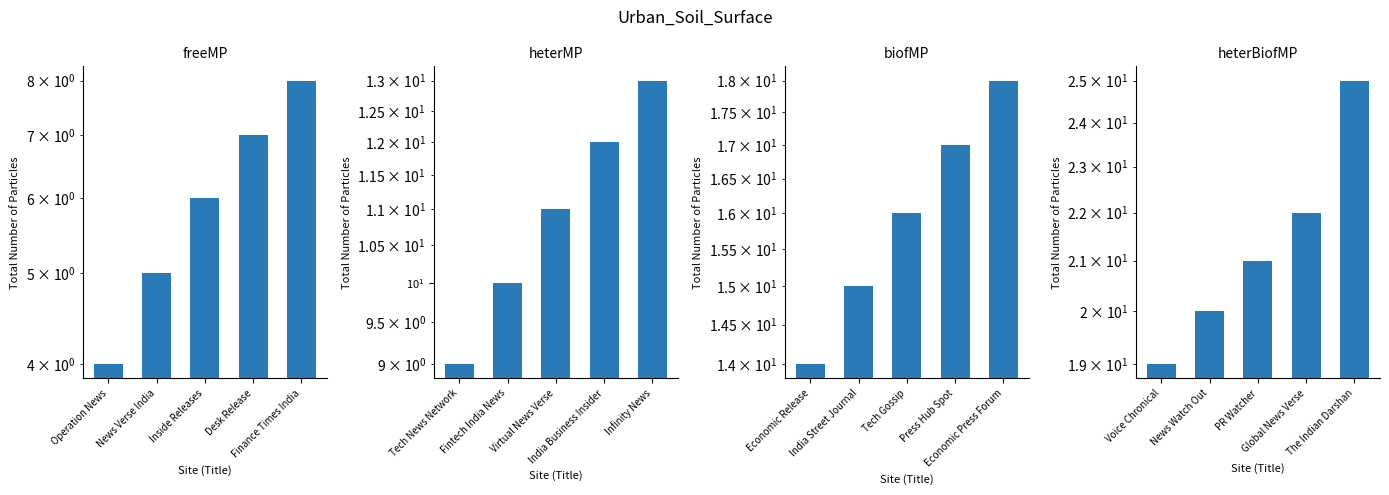

What is the maximum value shown in the chart?

25